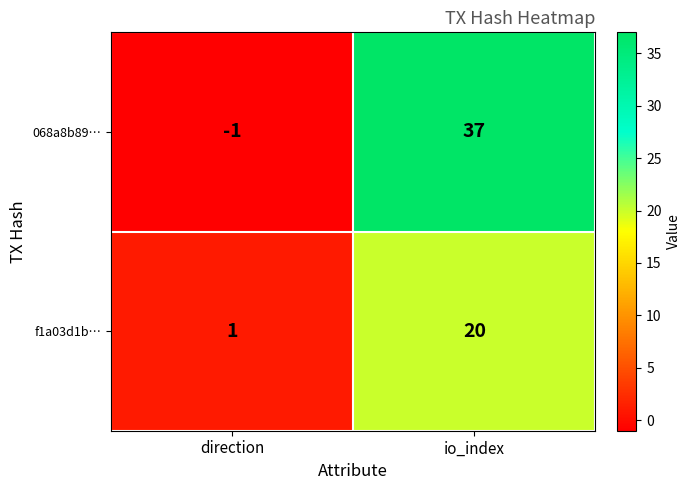

Where is 068a8b89… nearest to the value 18?

direction